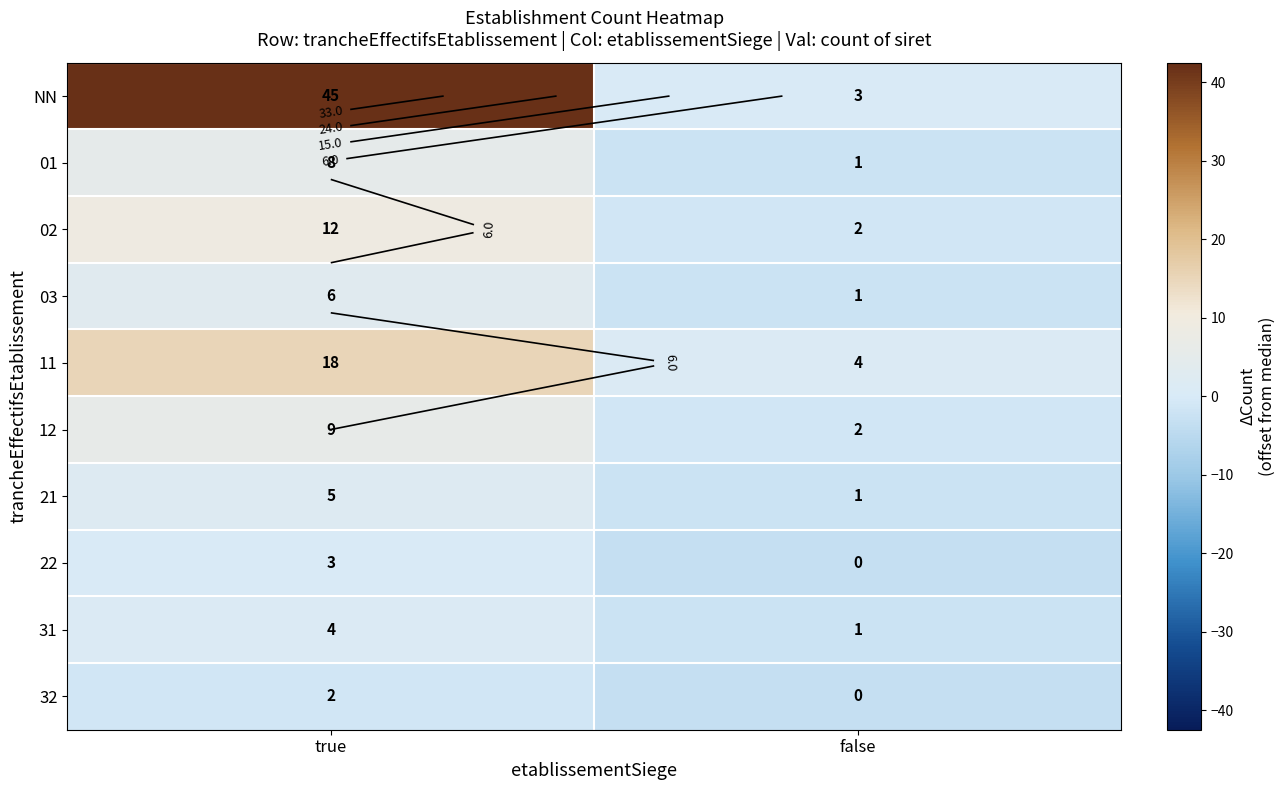

How many positive values does the NN series have?

1